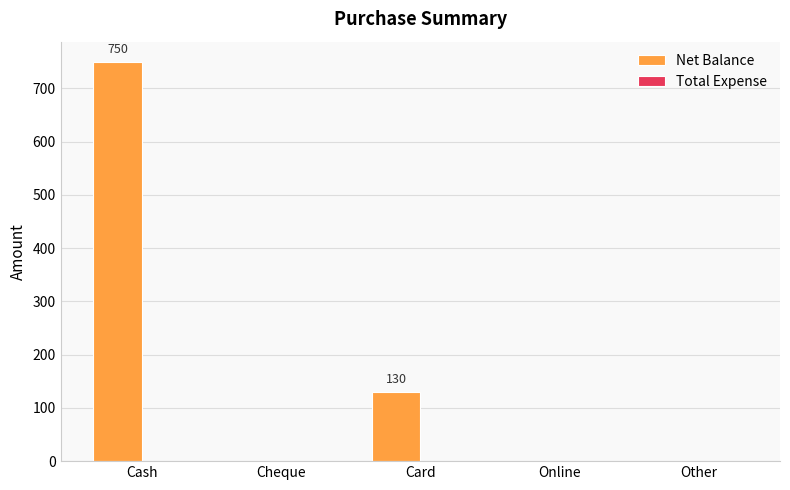

Is it true that the value at Cash is 977?

False